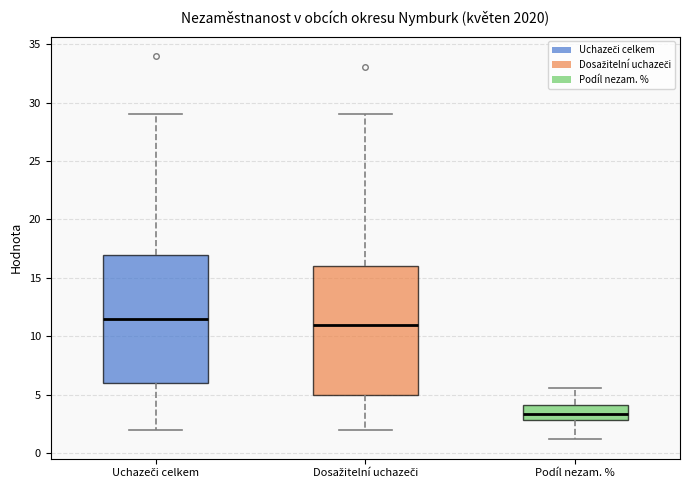

Reading left to right, transcribe this box plot: for each box, give where its median line is, the range the box spans, and where its two whiskers end, as read against the y-axis. The values are not printed on the chart, so give them approximately, as read against the axis.

Uchazeči celkem: median 11.5, box 6.0 to 17.0, whiskers 2.0 to 29.0
Dosažitelní uchazeči: median 11.0, box 5.0 to 16.0, whiskers 2.0 to 29.0
Podíl nezam. %: median 3.5, box 3.0 to 4.0, whiskers 1.0 to 5.5